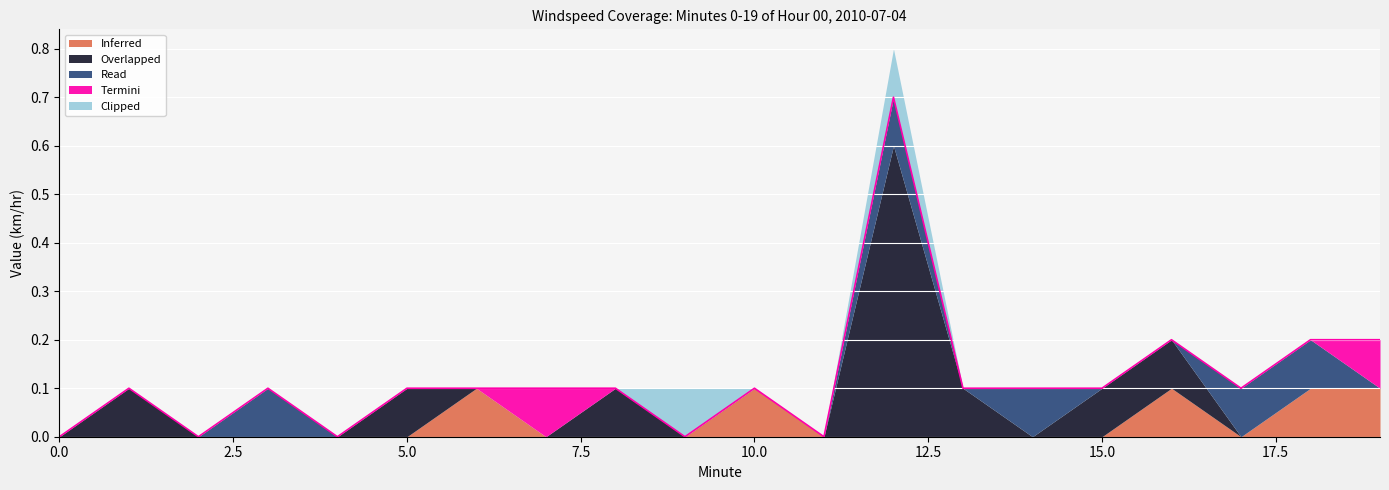

Which series changed the most between 1 and 13?

Inferred